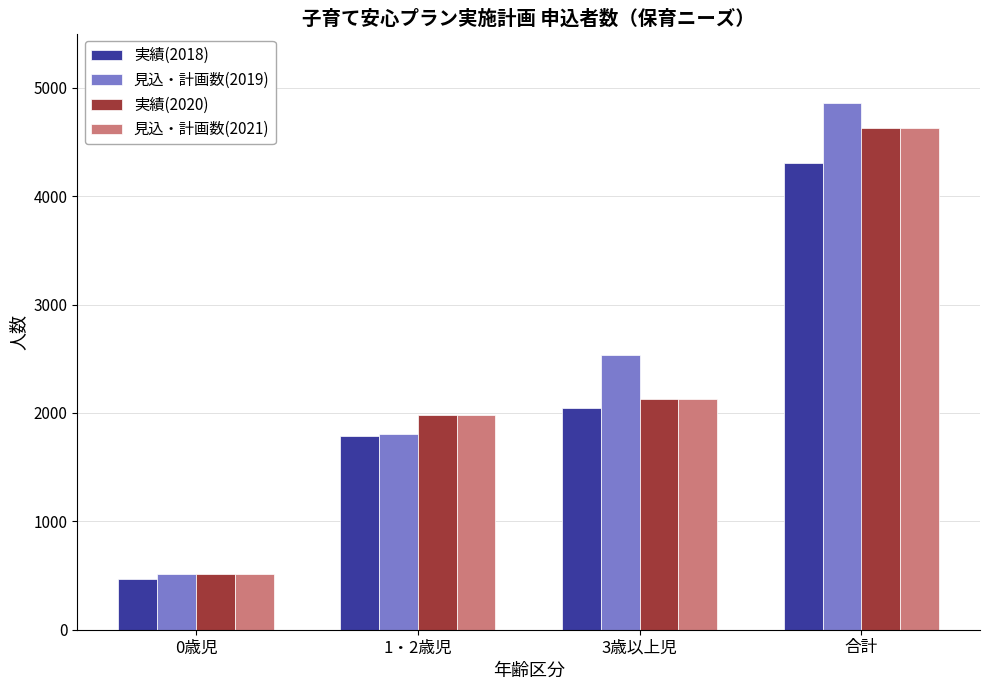

Which category has the lowest value in the 実績(2018) series?

0歳児